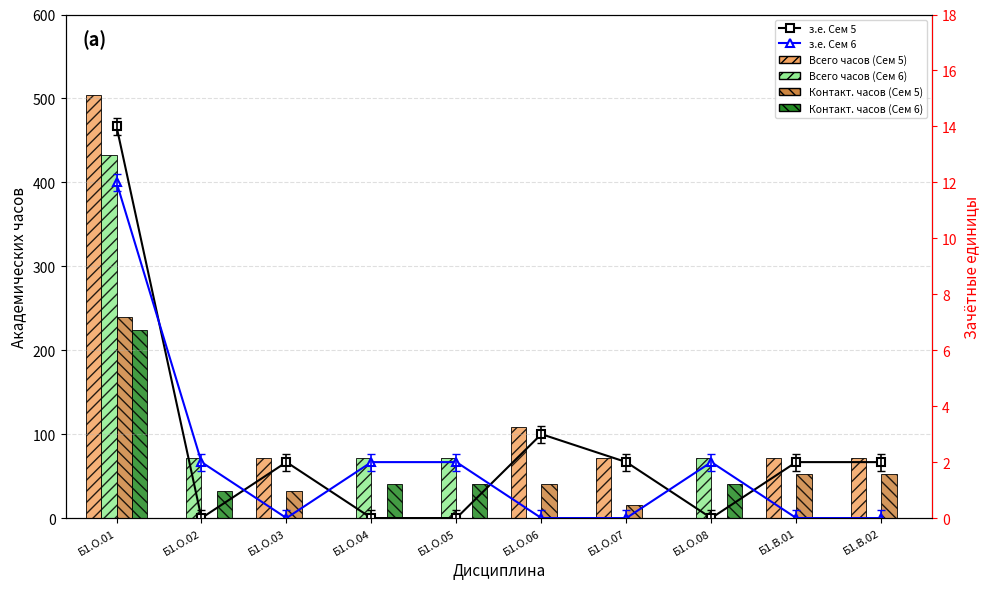

What is the spread (max minus min) of values at Б1.О.01?

492